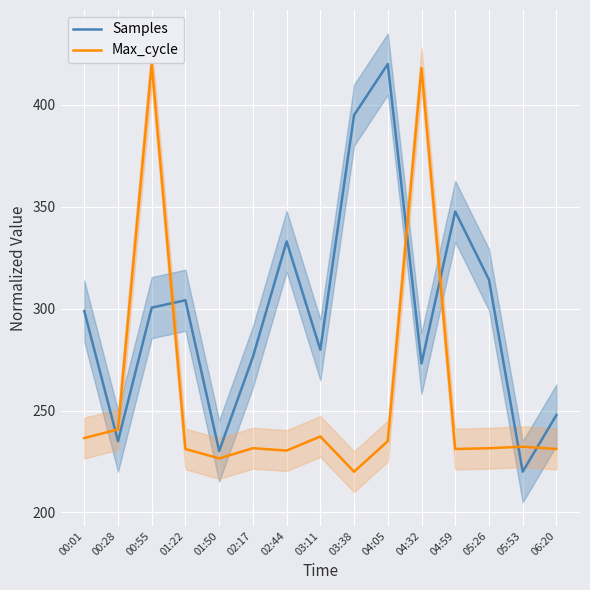

Rank the series by their average value, from highest to lowest.

Samples, Max_cycle